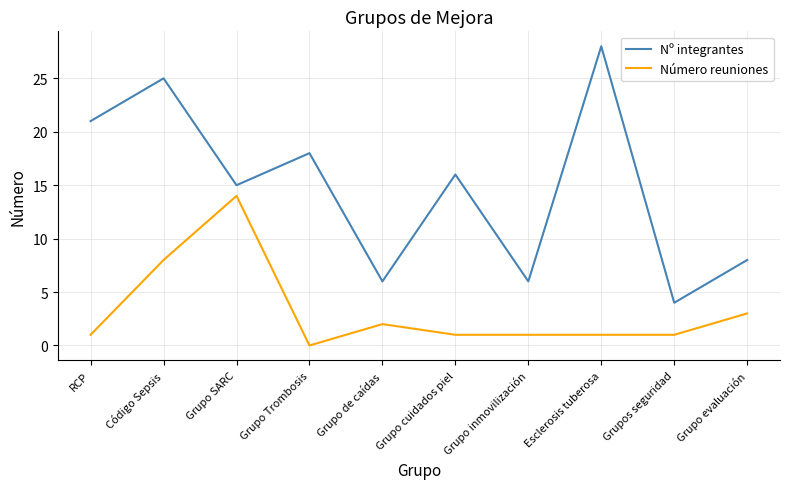

At which category is the sum across all series the highest?

Código Sepsis